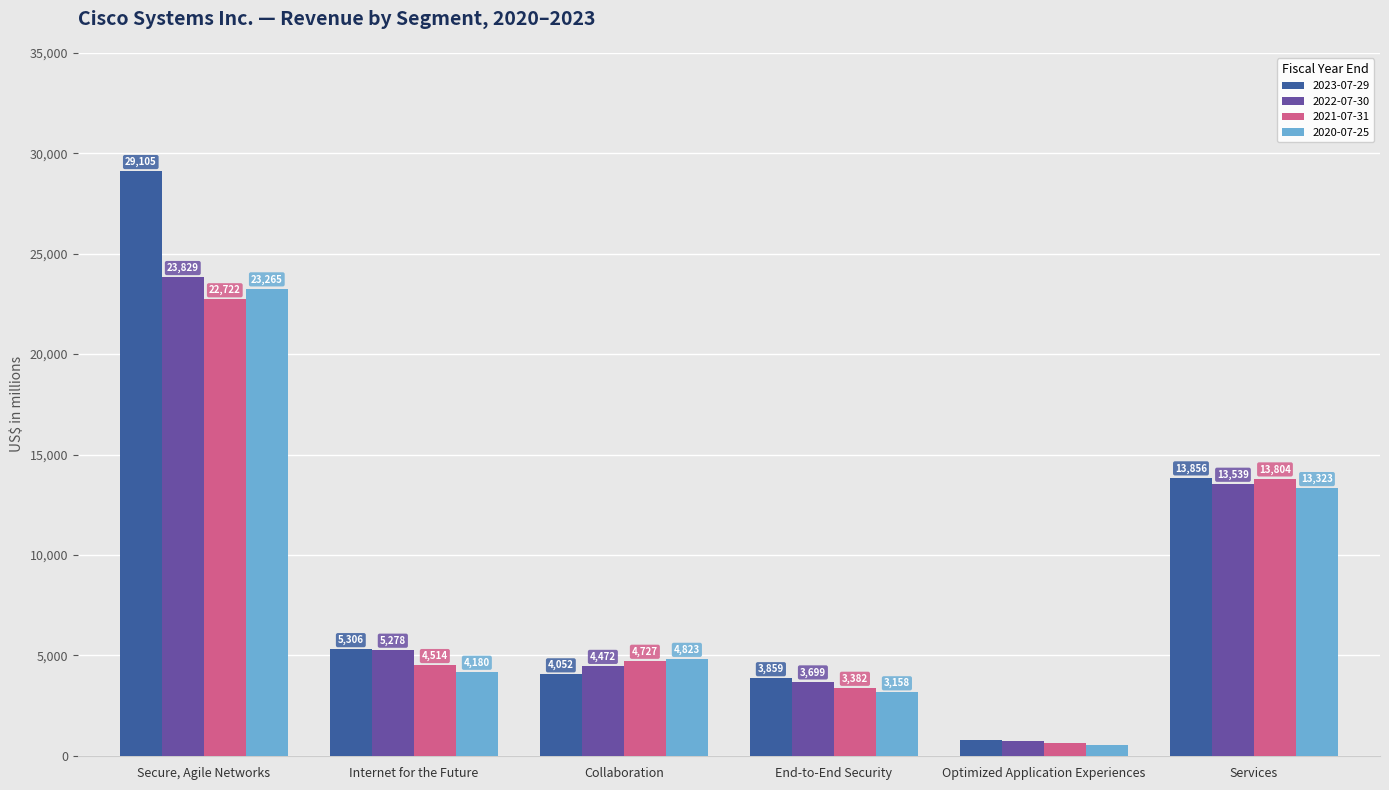

List the labels in order of 2022-07-30 value, largest first.

Secure, Agile Networks, Services, Internet for the Future, Collaboration, End-to-End Security, Optimized Application Experiences